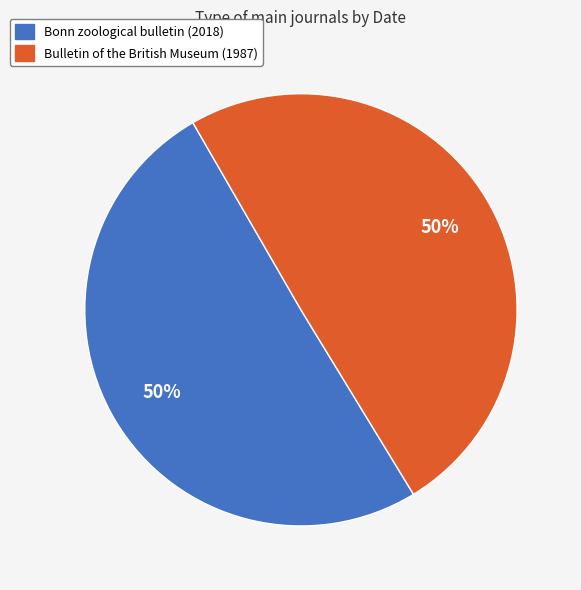

What percentage is the Bonn zoological bulletin (2018) slice, to the nearest percent?

50%